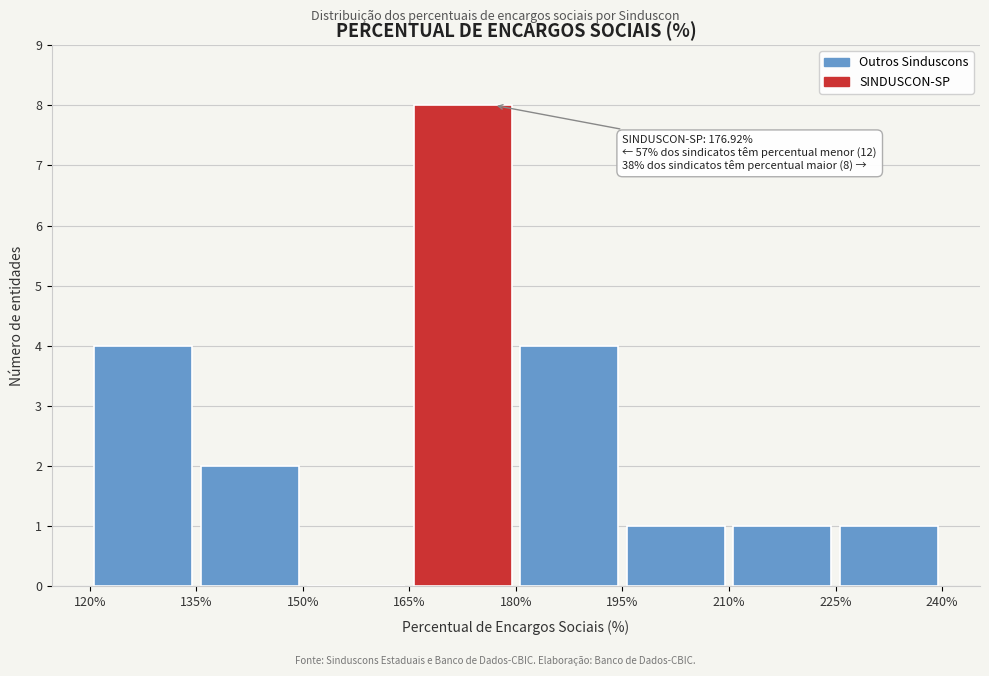

Over which range of the x-axis is the bar tallest?

165% to 180%